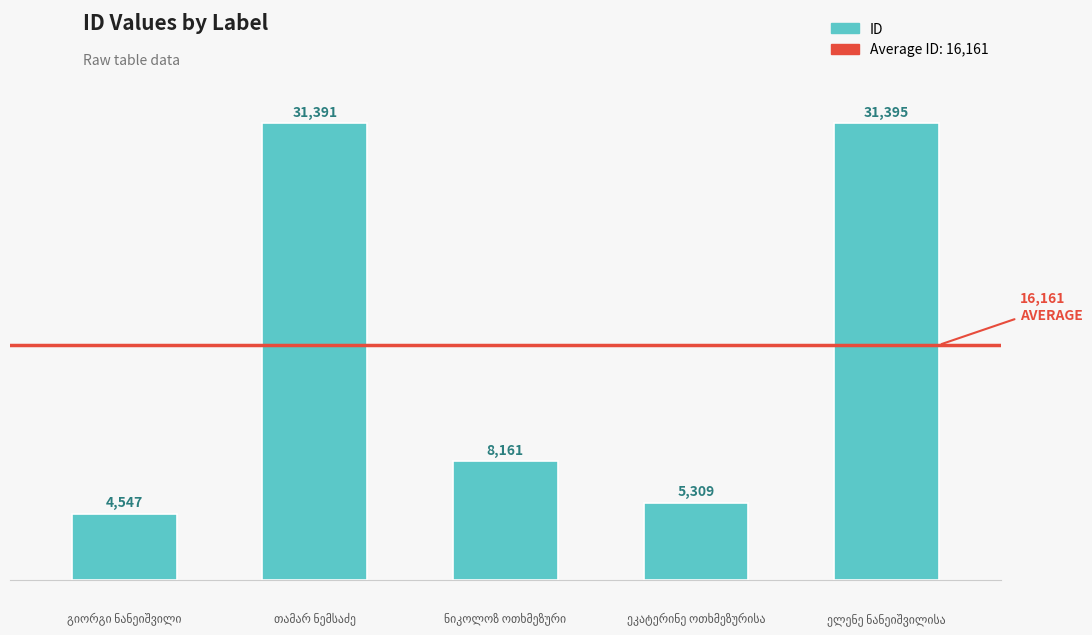

What is the greatest value displayed?

31395